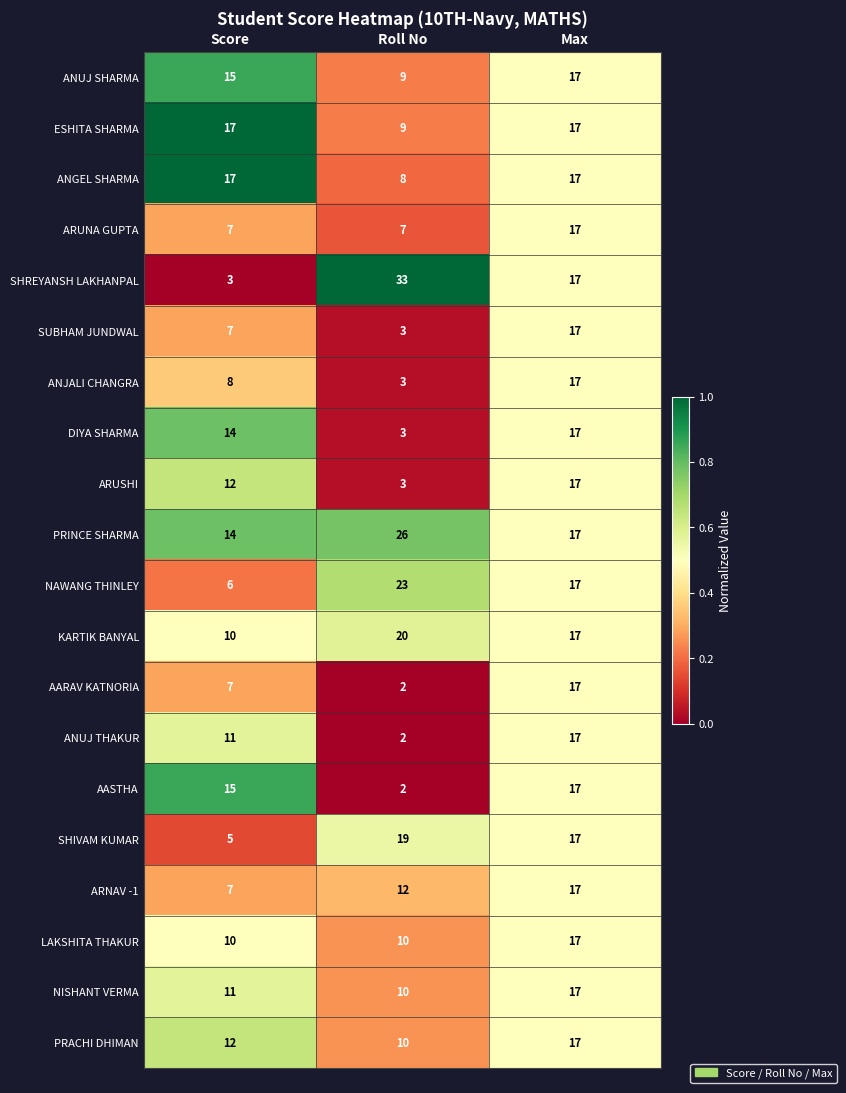

What is the average value of the SHREYANSH LAKHANPAL series?

18